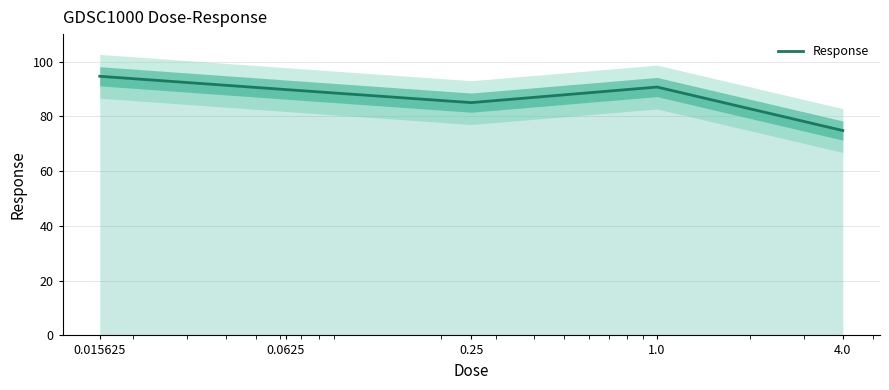

What is the minimum value shown in the chart?

74.8